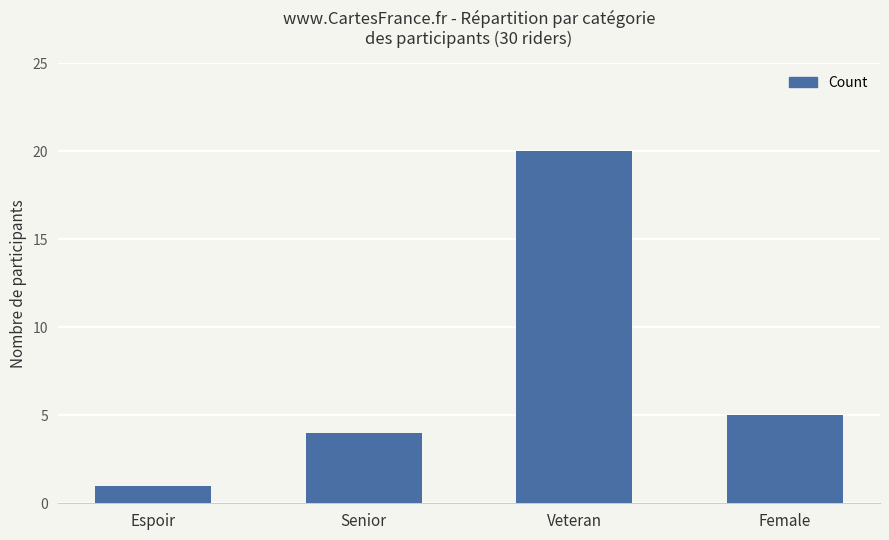

True or false: the data shows 5 at Veteran.

False